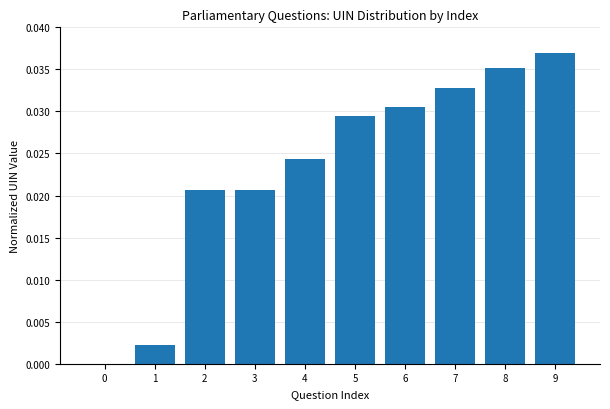

Is it true that the value at 0 is 0.0?

True